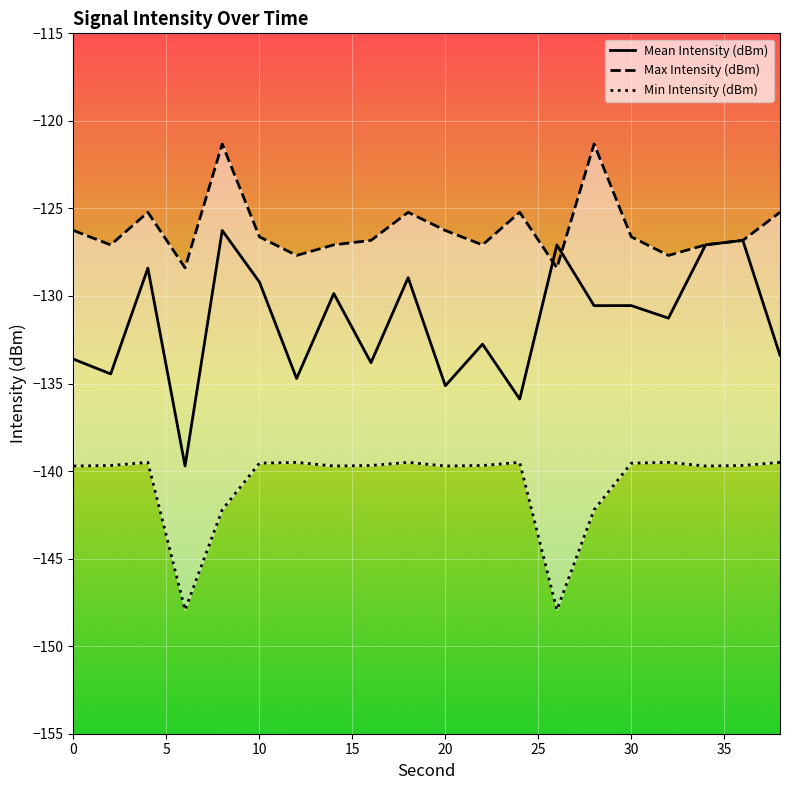

What is the difference between the Min Intensity (dBm) values at 4 and 20?

0.2